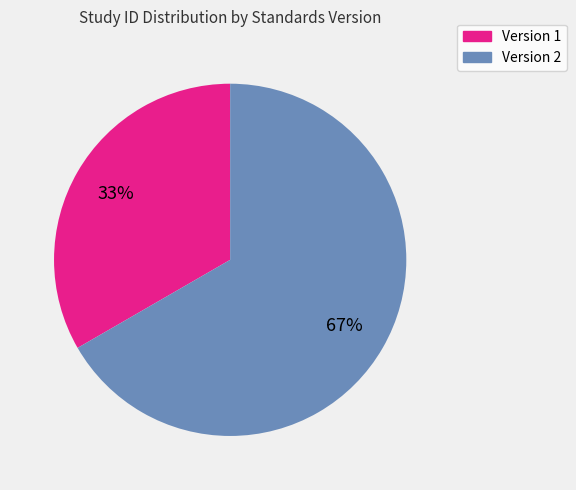

To the nearest percent, what is the average slice percentage?

50%